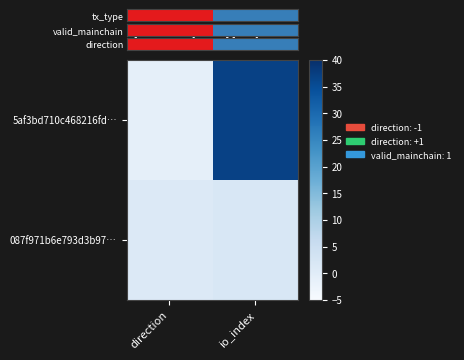

Which series has the widest spread of values?

tx_type